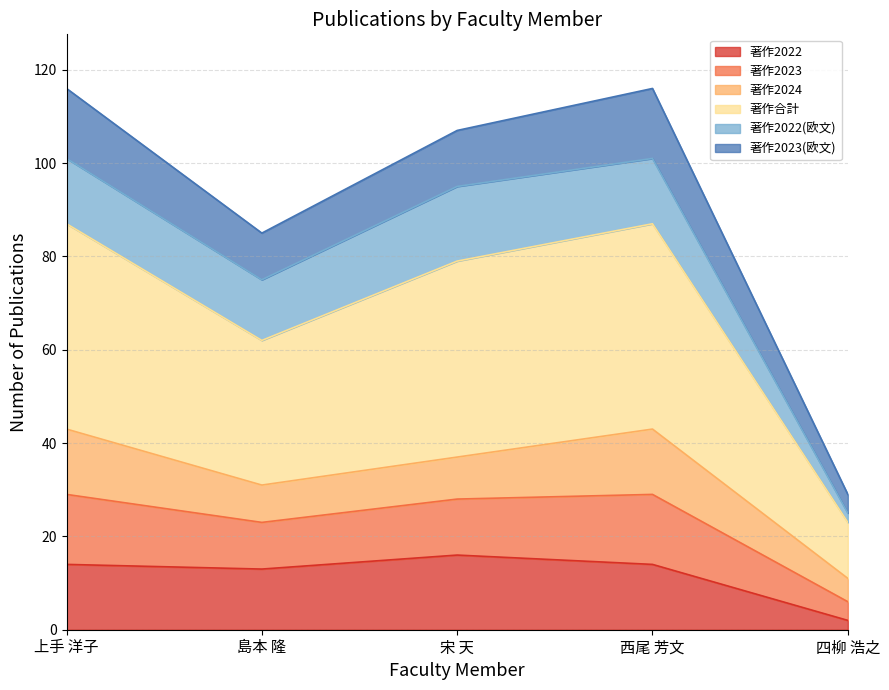

Which label corresponds to the smallest value in the chart?

四柳 浩之